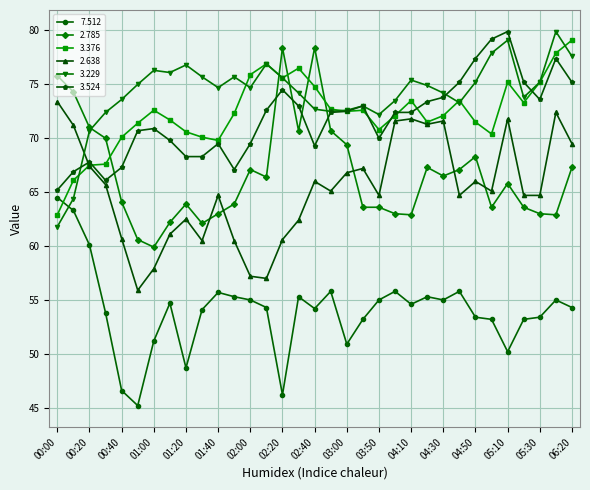

True or false: 2.638 and 7.512 cross at least once.

False